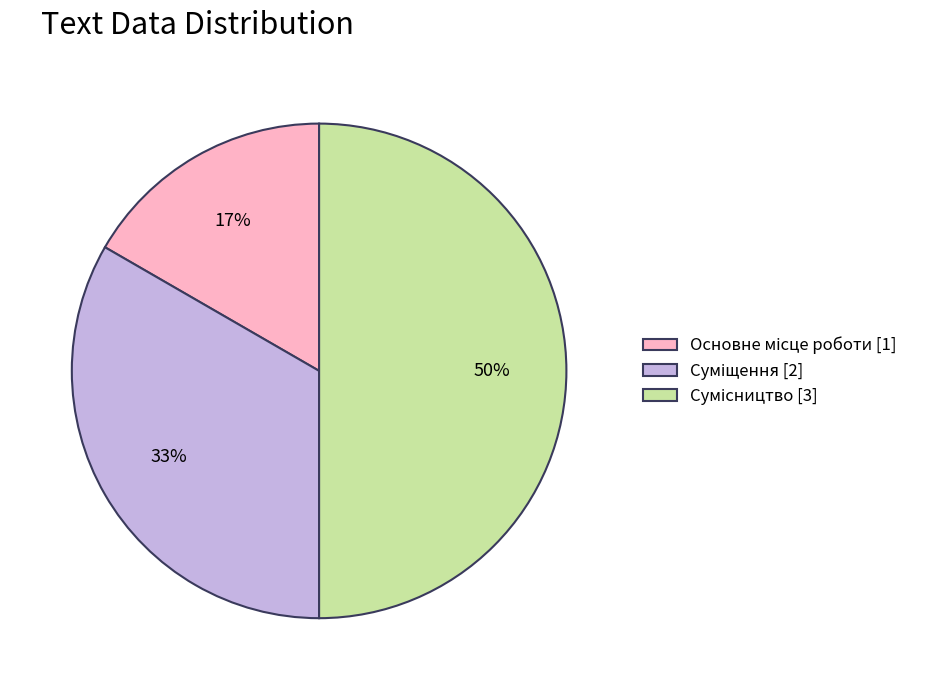

To the nearest percent, what is the difference between the largest and smallest slice percentages?

33%